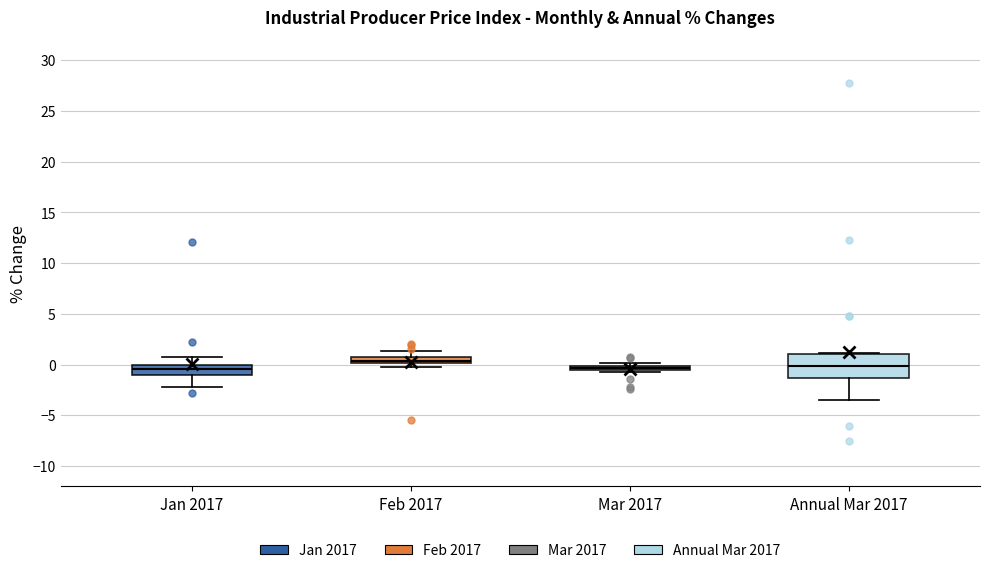

Where is the upper edge of the box for Mar 2017 on the y-axis? The values are not printed on the chart, so give them approximately, as read against the axis.

0.0